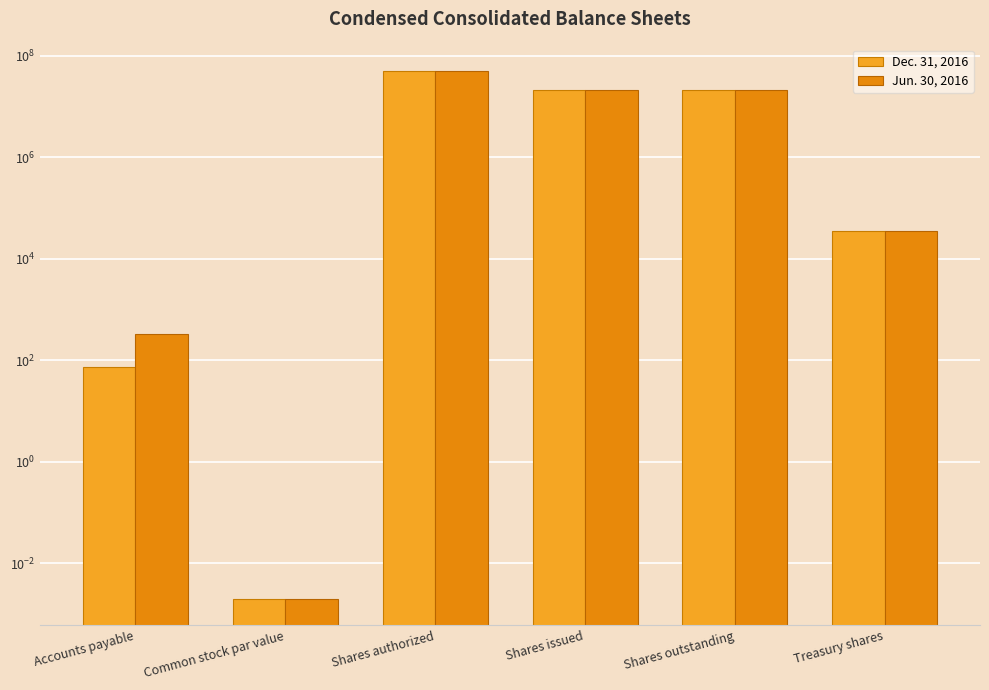

How many values in the Dec. 31, 2016 series exceed 21110174?

2